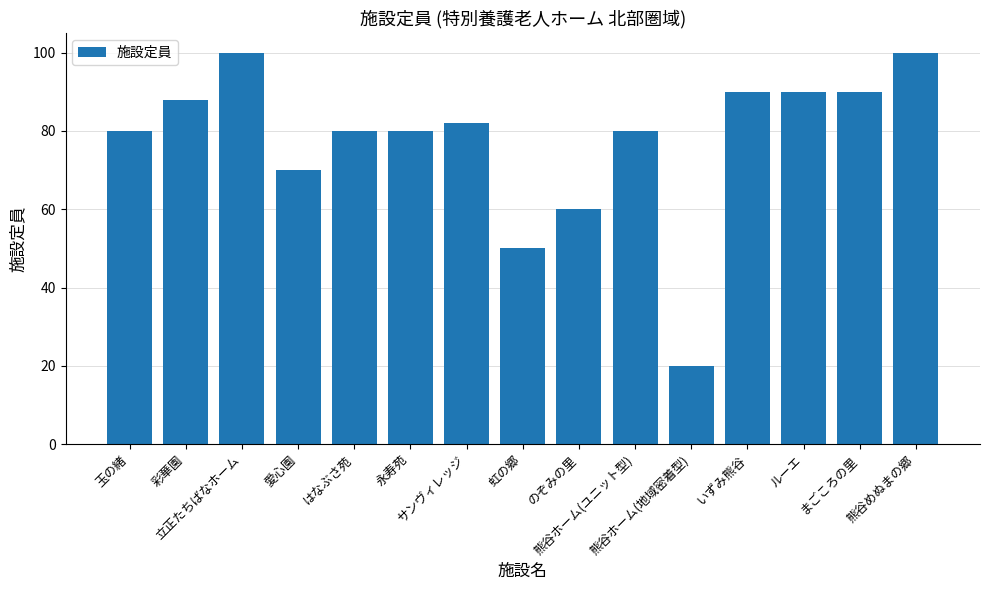

At which category does the chart reach its minimum across all series?

熊谷ホーム(地域密着型)